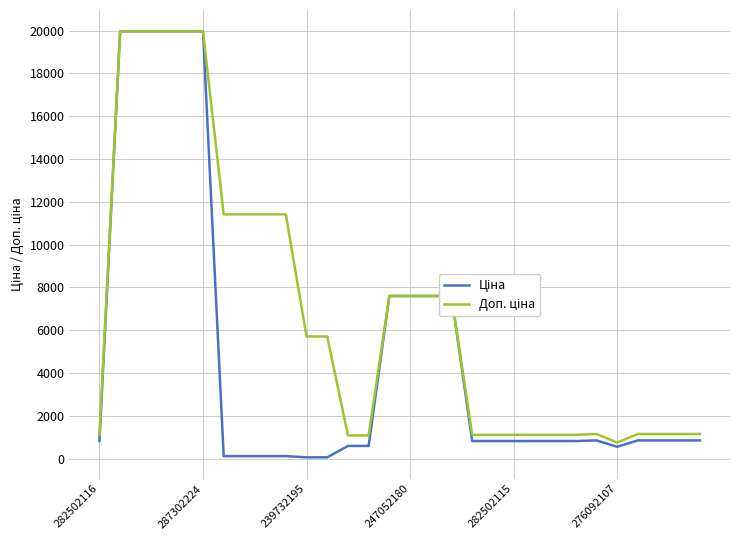

What is the maximum value shown in the chart?

19964.2